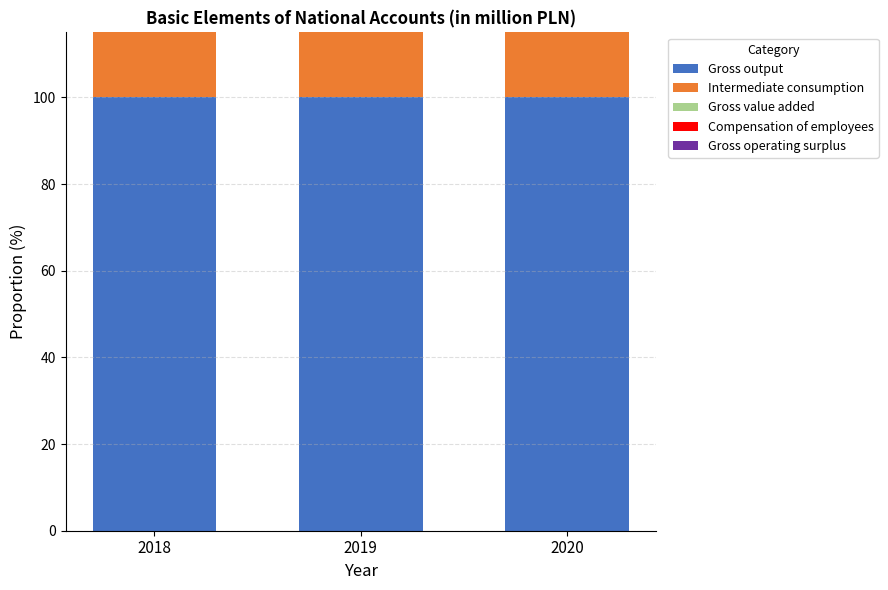

At how many categories does at least one series exceed 65?

3